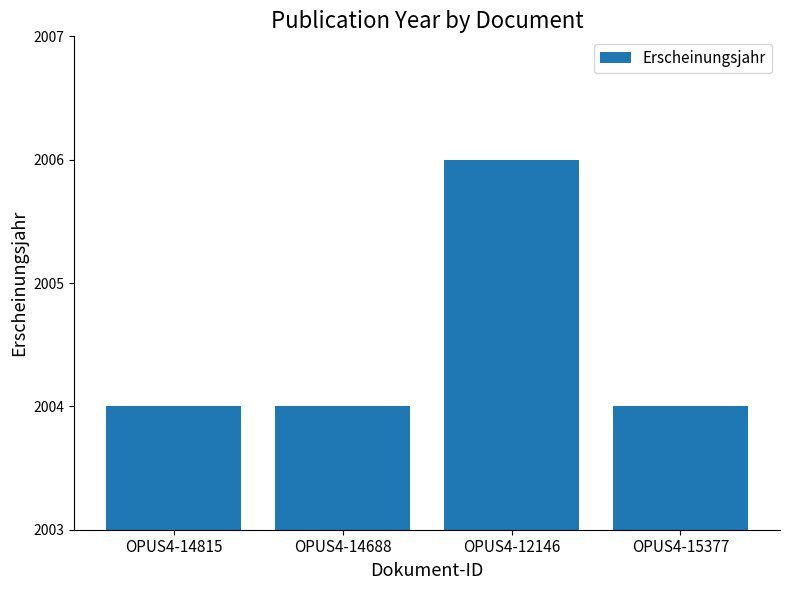

What is the change in value from OPUS4-14815 to OPUS4-12146?

+2